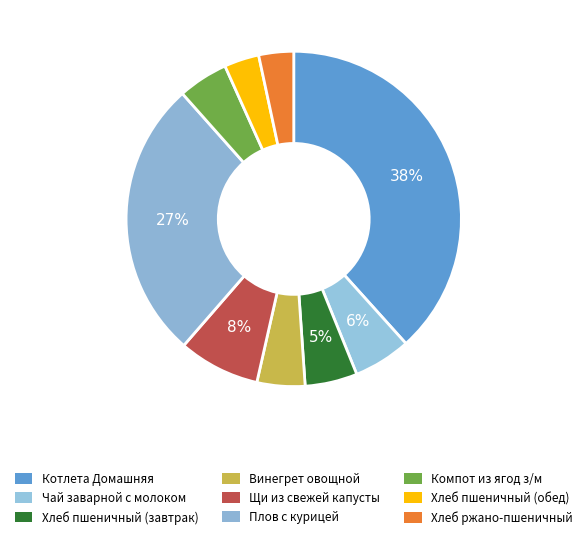

How many slices are in this pie chart?

9